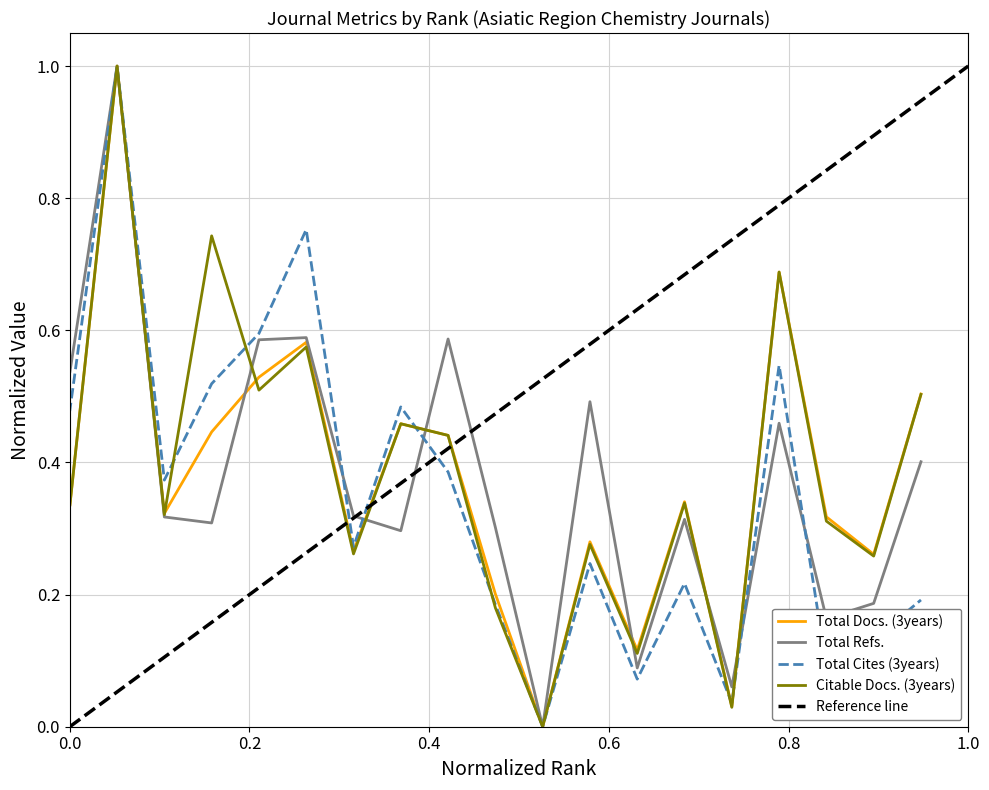

Is this an area chart (filled region under the line)?

No